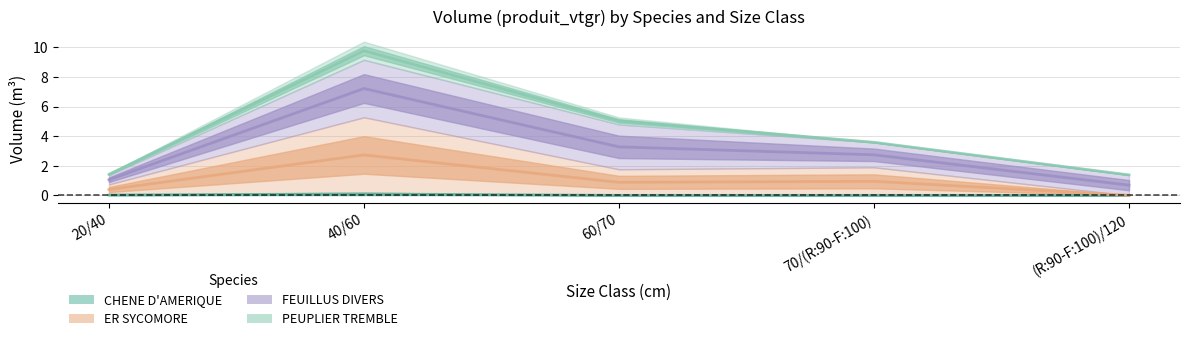

Where does the FEUILLUS DIVERS series first go above 1?

40/60